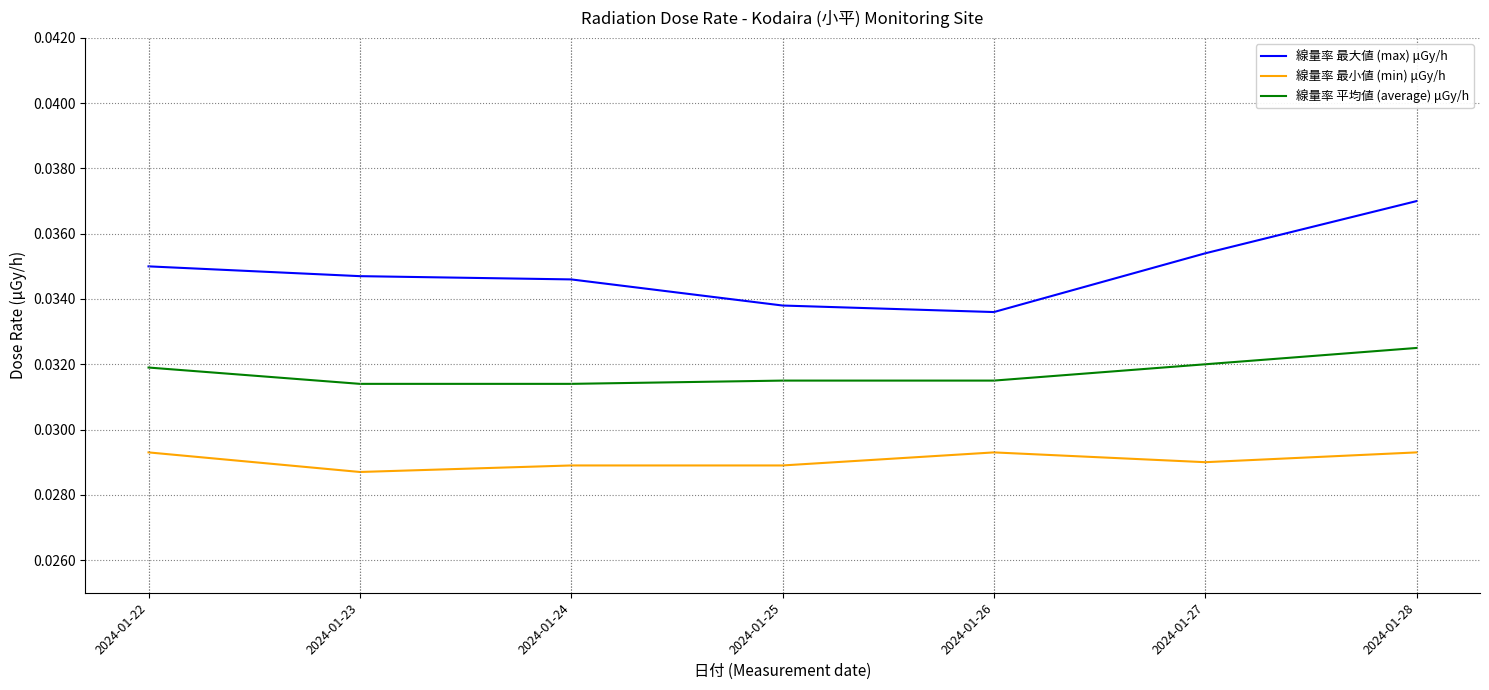

Which category has the highest value in the 線量率 最大値 (max) μGy/h series?

2024-01-28